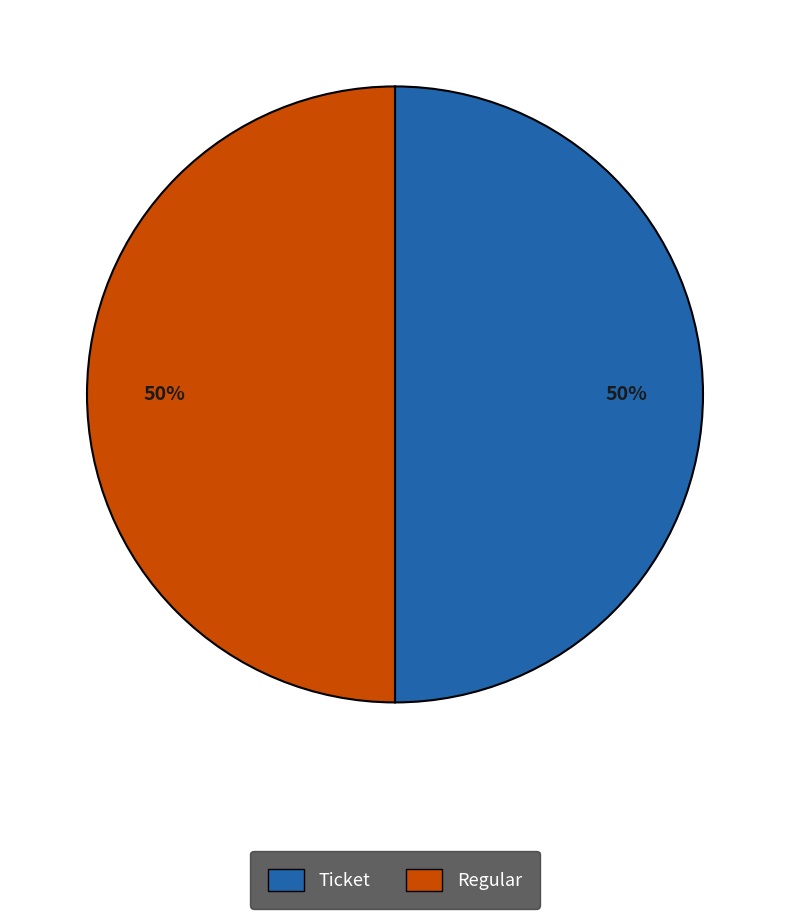

Is it true that Regular is 39% of the pie?

False